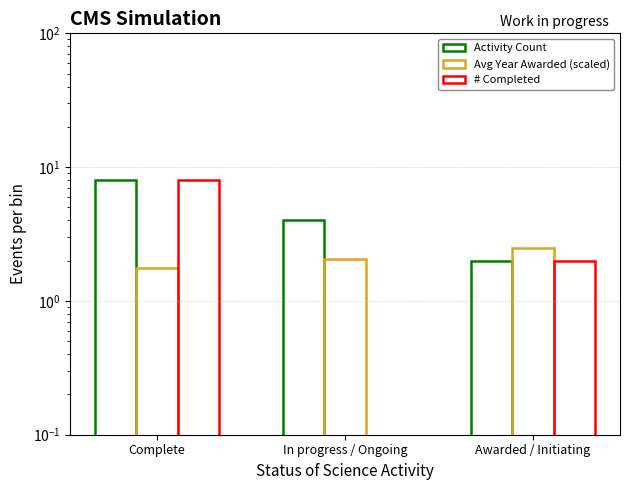

Which series has the largest total across all categories?

Activity Count